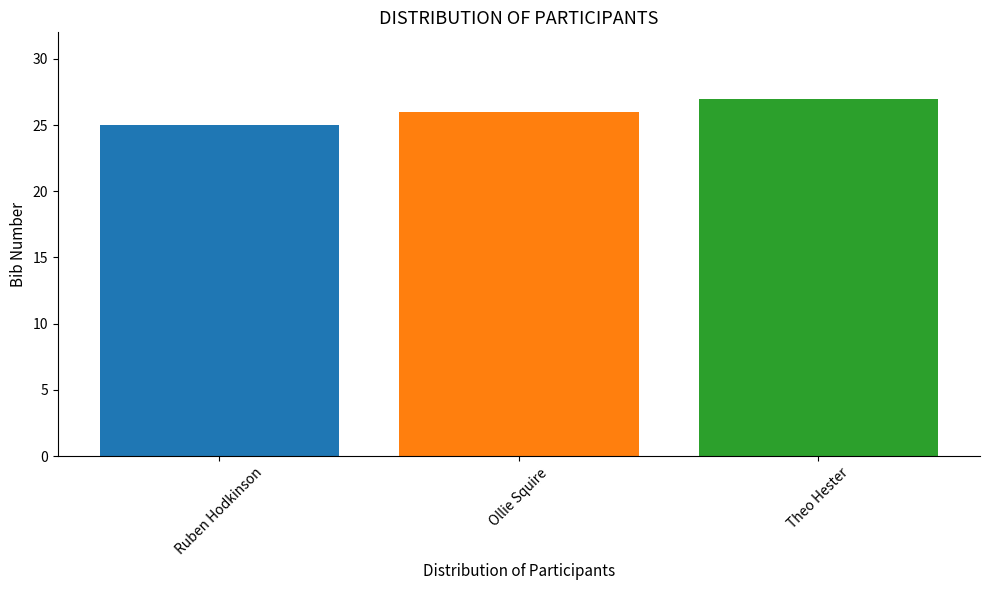

What is the greatest value displayed?

27